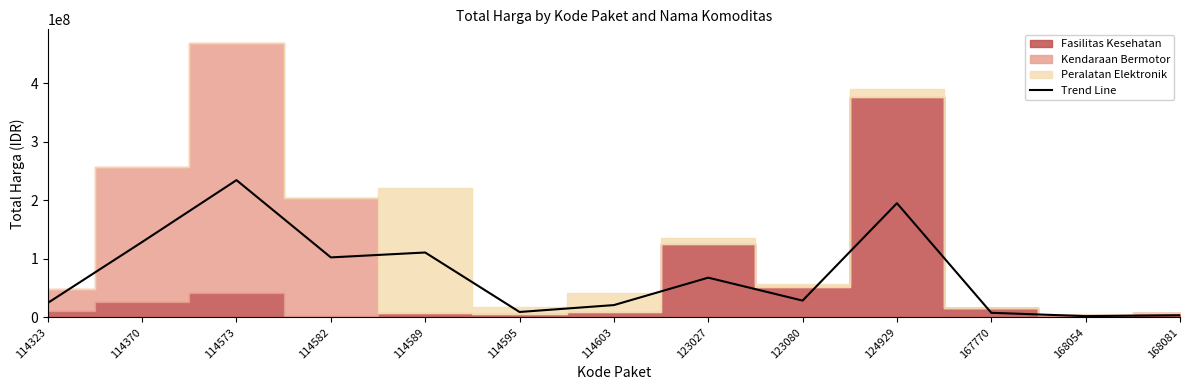

What is the ratio of the value at 114370 to the value at 114573?

0.5